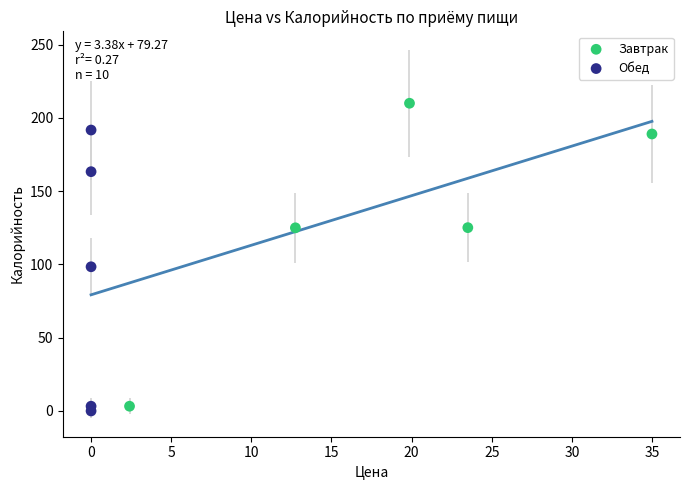

What are all the series names shown in the legend?

Завтрак, Обед